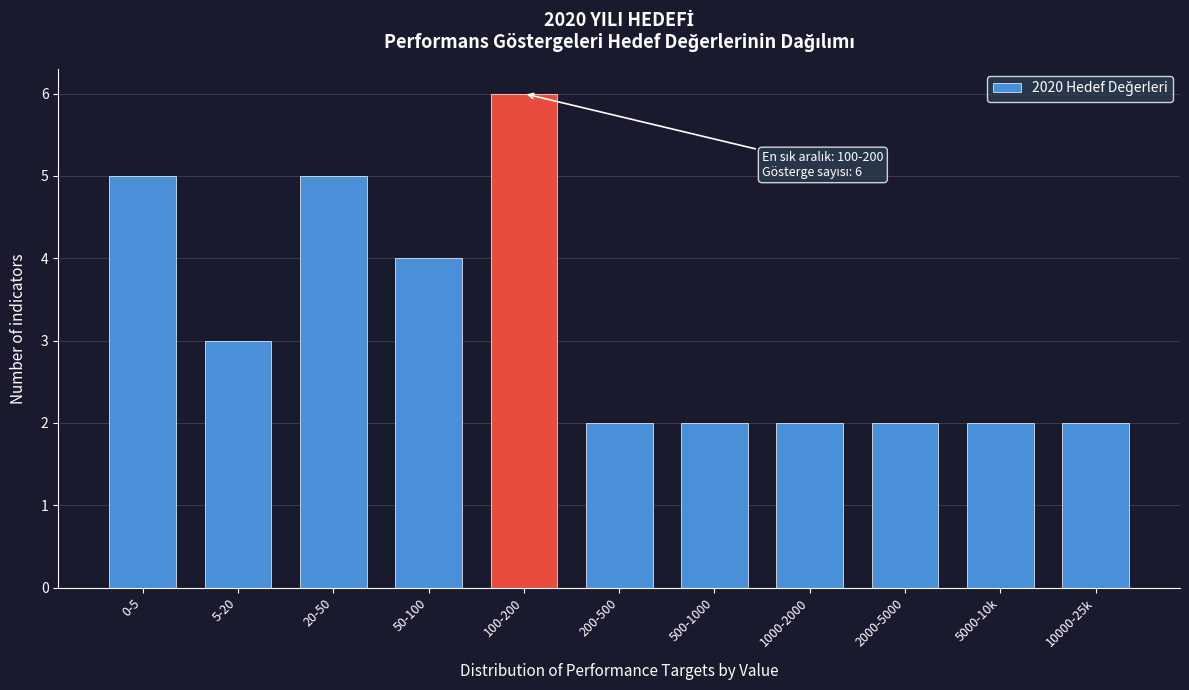

Reading right to left, transcribe all the data shown in this chart.

10000-25k=2	5000-10k=2	2000-5000=2	1000-2000=2	500-1000=2	200-500=2	100-200=6	50-100=4	20-50=5	5-20=3	0-5=5